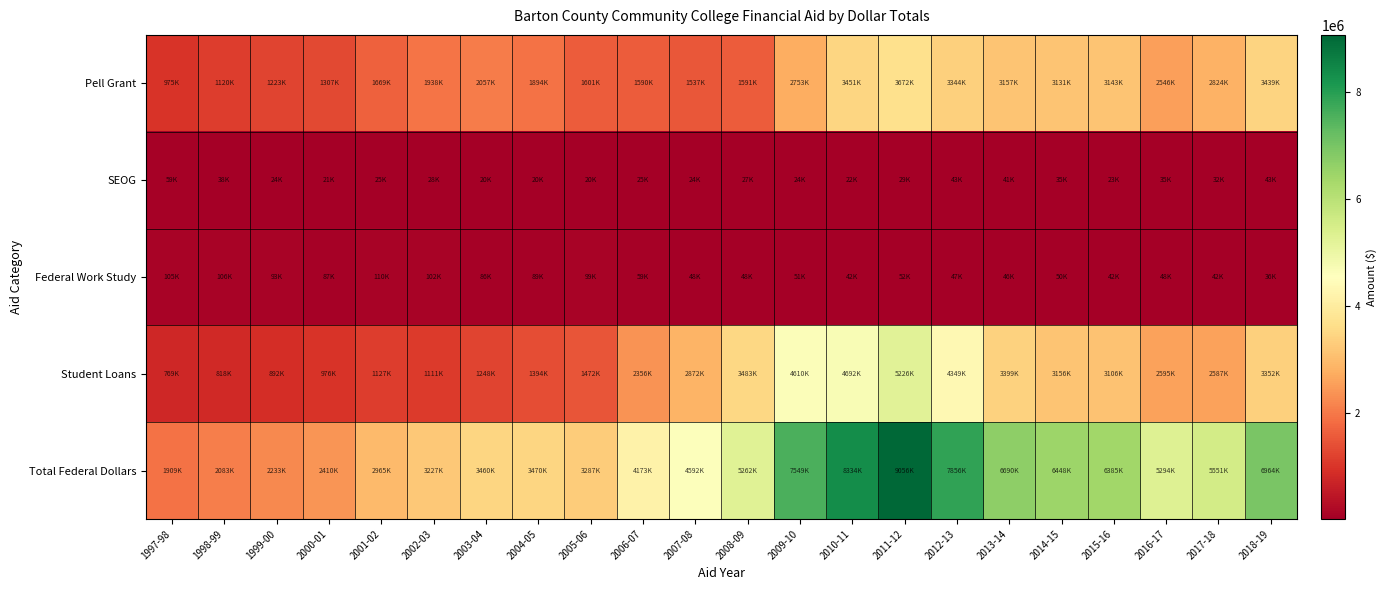

Count the number of data series in this chart.

5